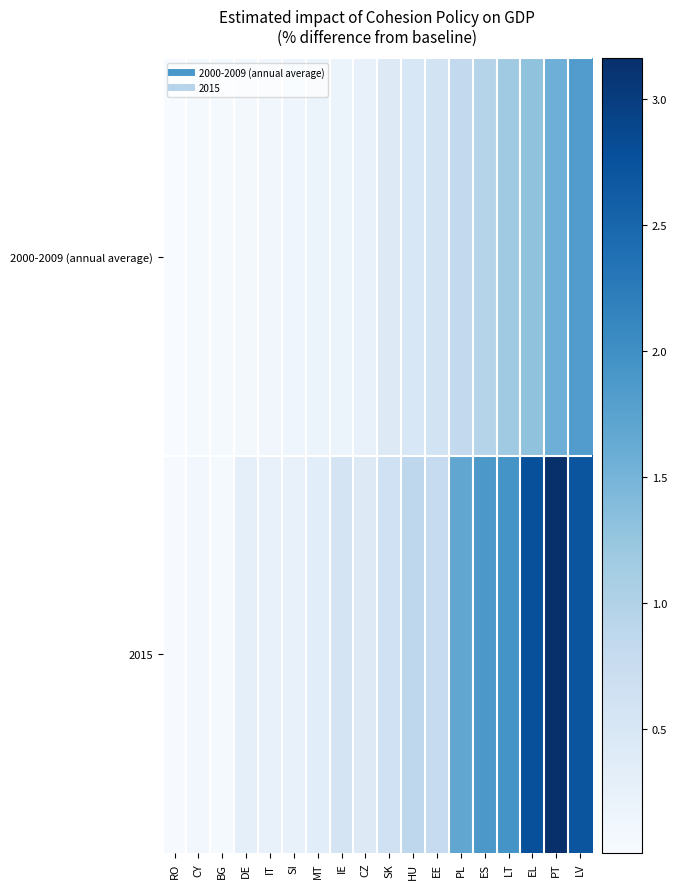

At which category is the sum across all series the highest?

PT